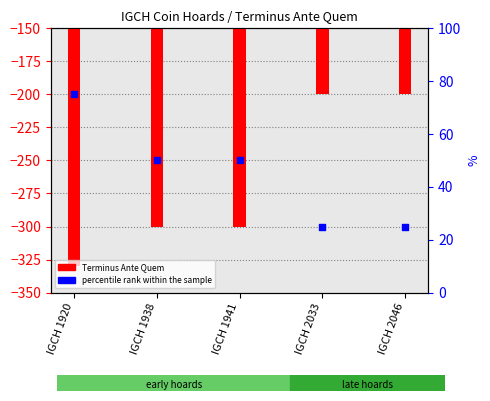

Which series has the largest Y range (max minus min)?

Terminus Ante Quem